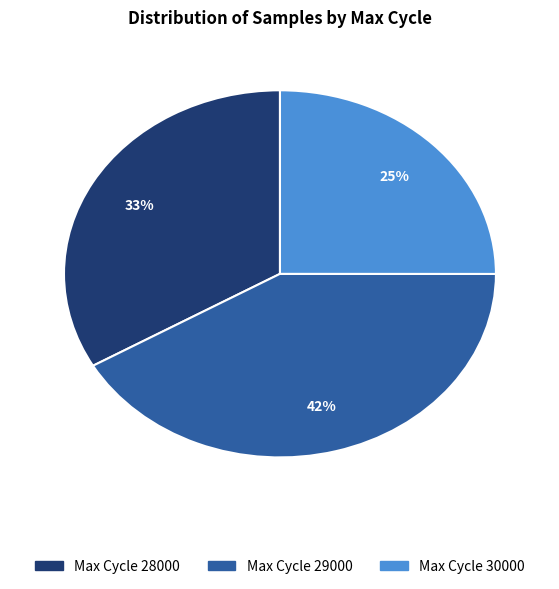

Between Max Cycle 30000 and Max Cycle 28000, which is larger?

Max Cycle 28000